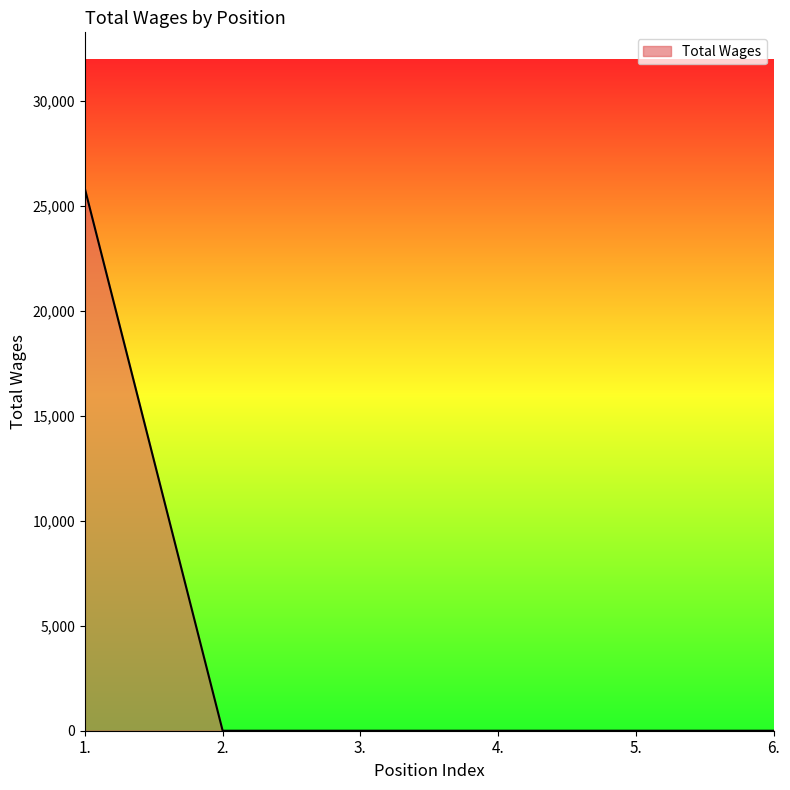

What is the difference between the maximum and minimum values?

25803